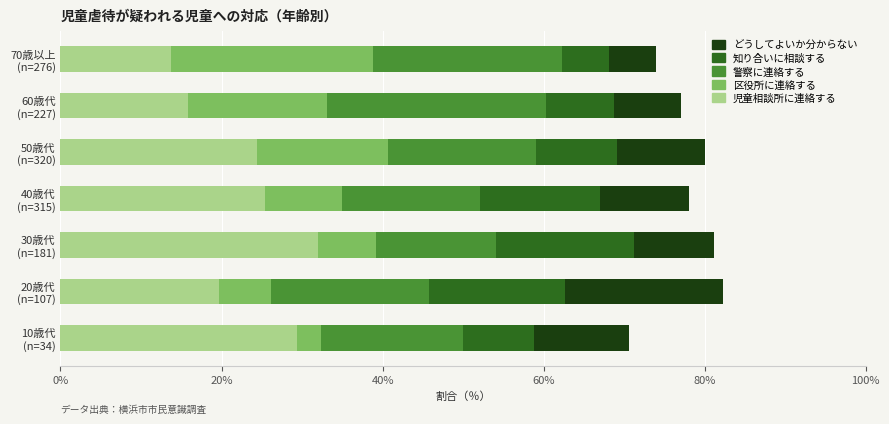

What is the lowest value of the 児童相談所に連絡する series?

13.8